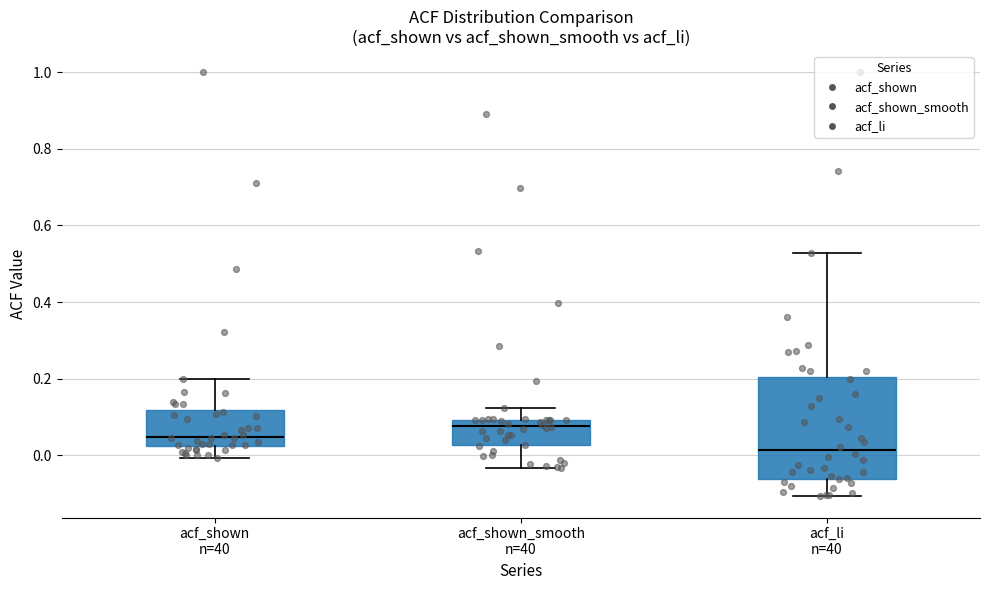

Where is the upper edge of the box for acf_li n=40 on the y-axis? The values are not printed on the chart, so give them approximately, as read against the axis.

0.20